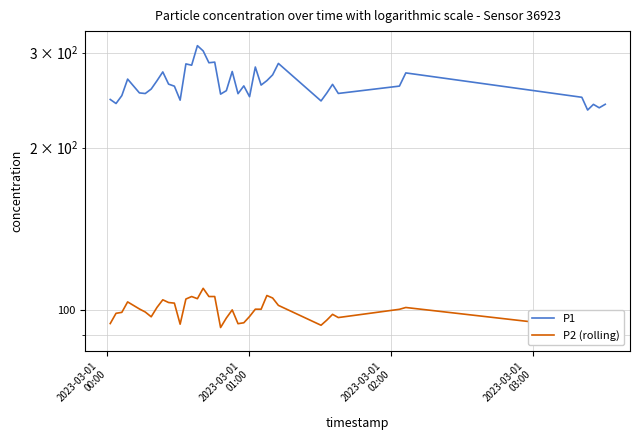

True or false: P1 has a value of 356.2 at 11.

False